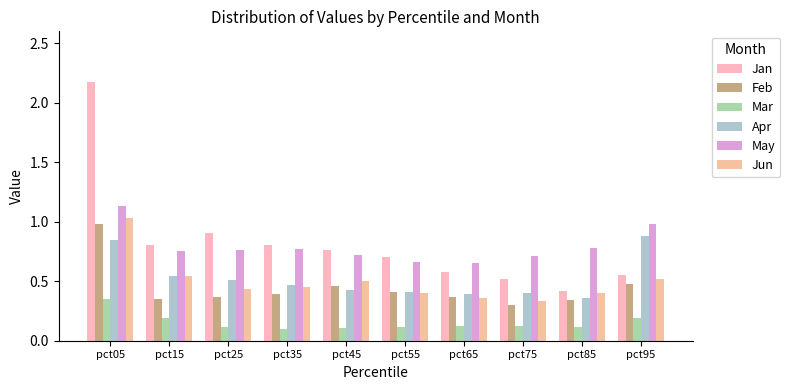

What is the lowest value of the May series?

0.7